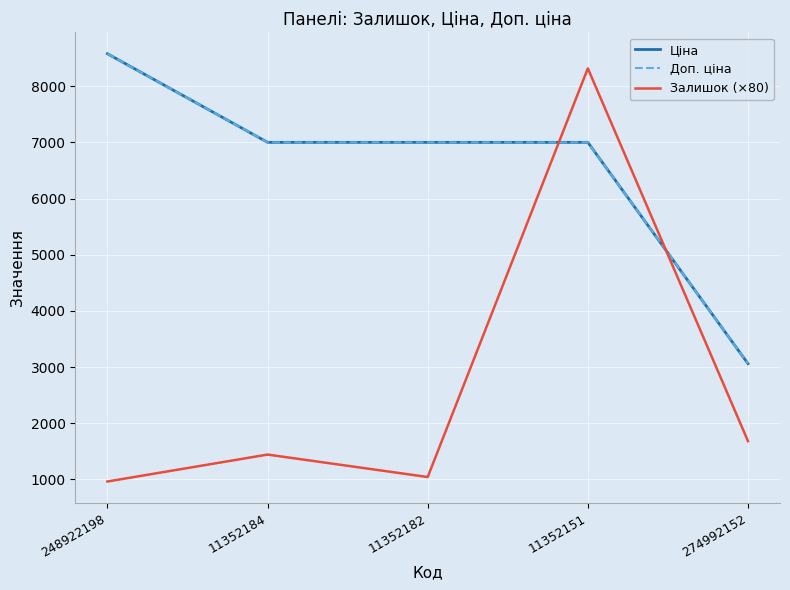

Reading left to right, transcribe all the data shown in this chart.

Ціна: 248922198=8581.1	11352184=7002.7	11352182=7002.7	11352151=7002.7	274992152=3059.7
Доп. ціна: 248922198=8581.1	11352184=7002.7	11352182=7002.7	11352151=7002.7	274992152=3060.0
Залишок (×80): 248922198=960.0	11352184=1440.0	11352182=1040.0	11352151=8320.0	274992152=1680.0